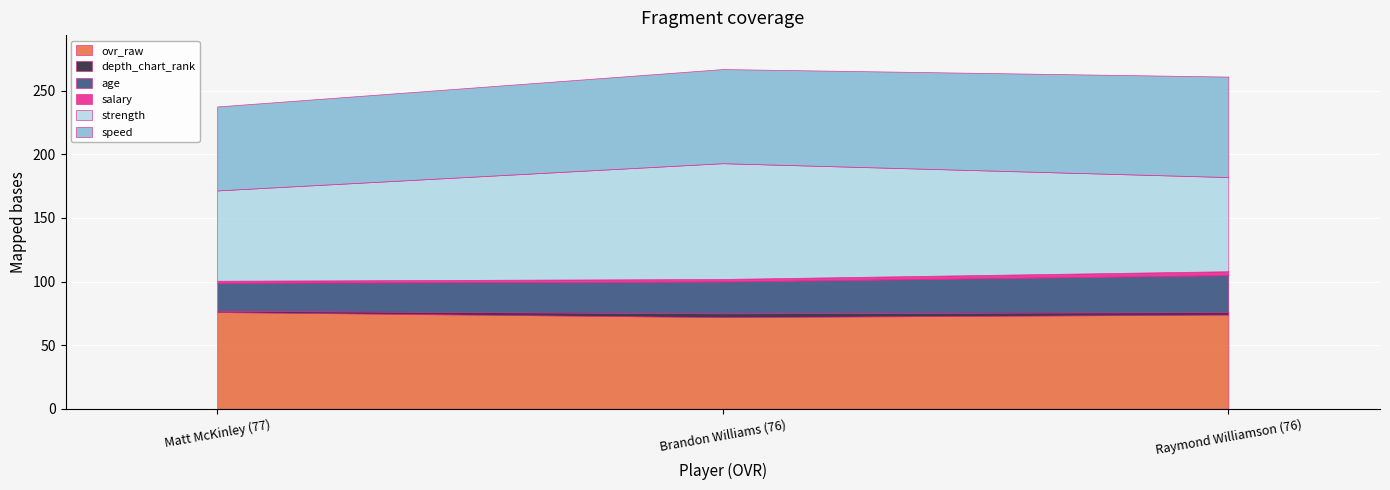

The speed series shows 79.0 at Raymond Williamson (76). True or false?

True